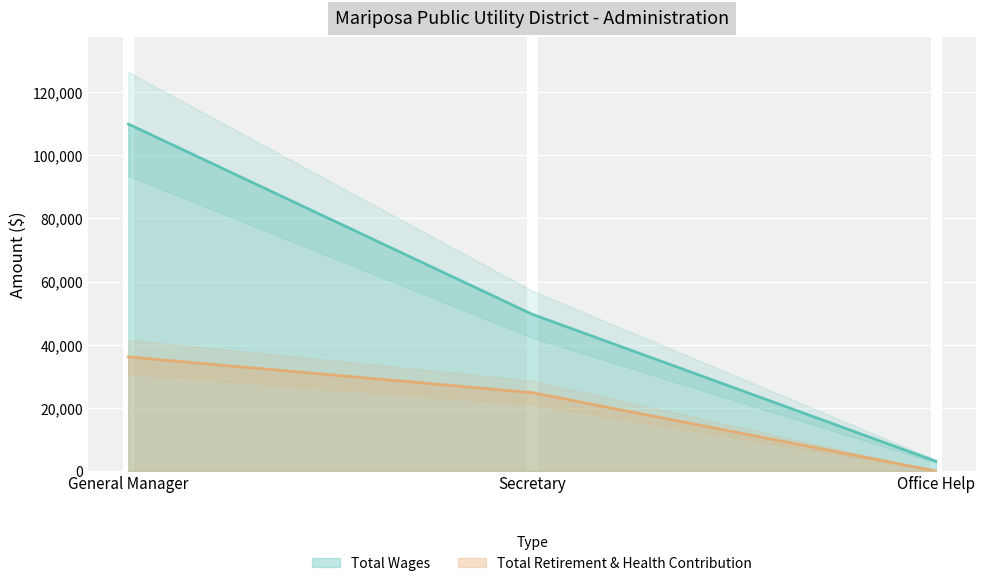

The value of Total Retirement & Health Contribution at Secretary is 39462. True or false?

False